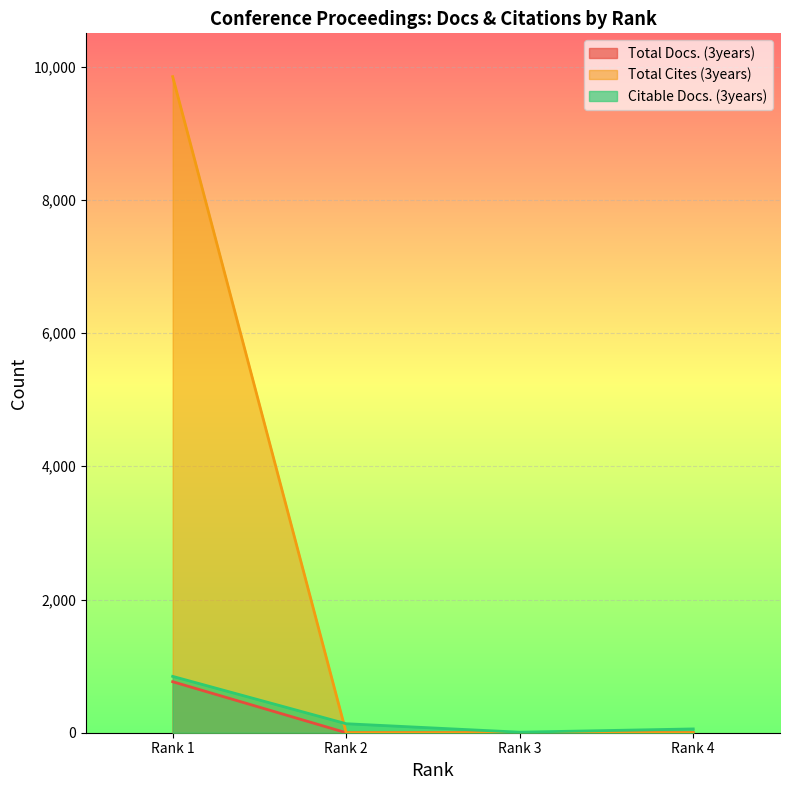

Is it true that Total Cites (3years) equals 0 at Rank 4?

True